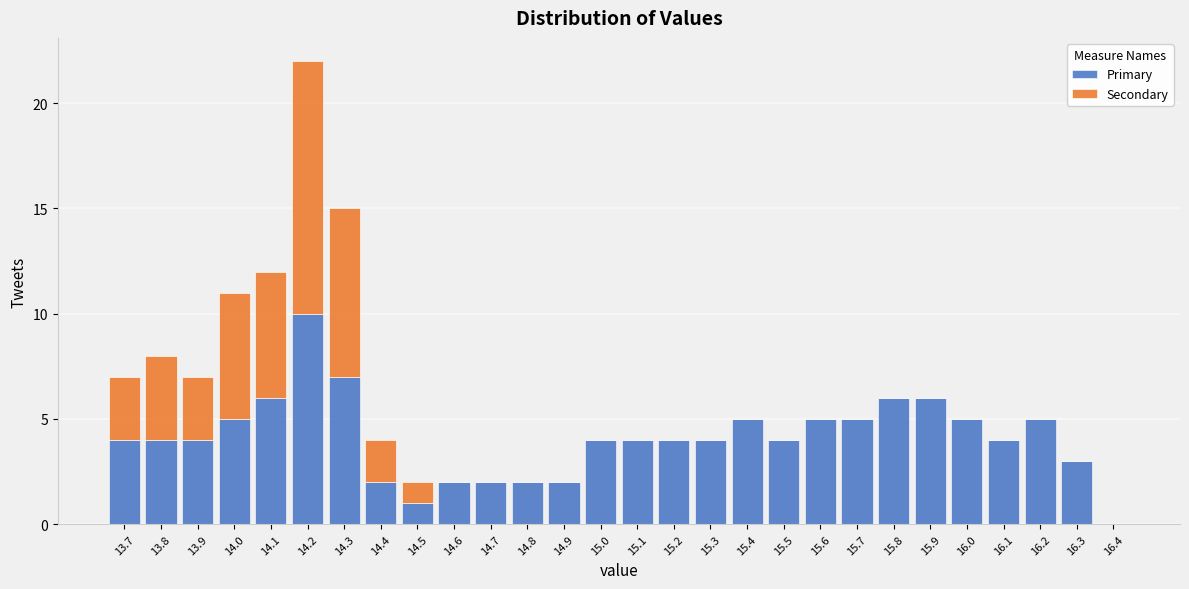

What is the total height of the stacked bar covering 14.95 to 15.05 on the x-axis? The values are not printed on the chart, so give them approximately, as read against the axis.

4